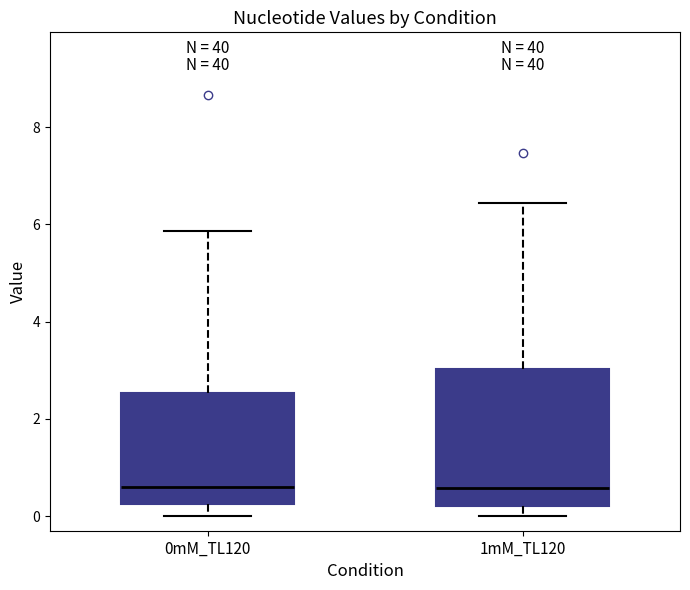

Reading left to right, read every box against the y-axis: the position of its median line, the range the box covers, and the ends of its whiskers. The values are not printed on the chart, so give them approximately, as read against the axis.

0mM_TL120: median 0.6, box 0.2 to 2.6, whiskers 0.0 to 5.8
1mM_TL120: median 0.6, box 0.2 to 3.0, whiskers 0.0 to 6.4